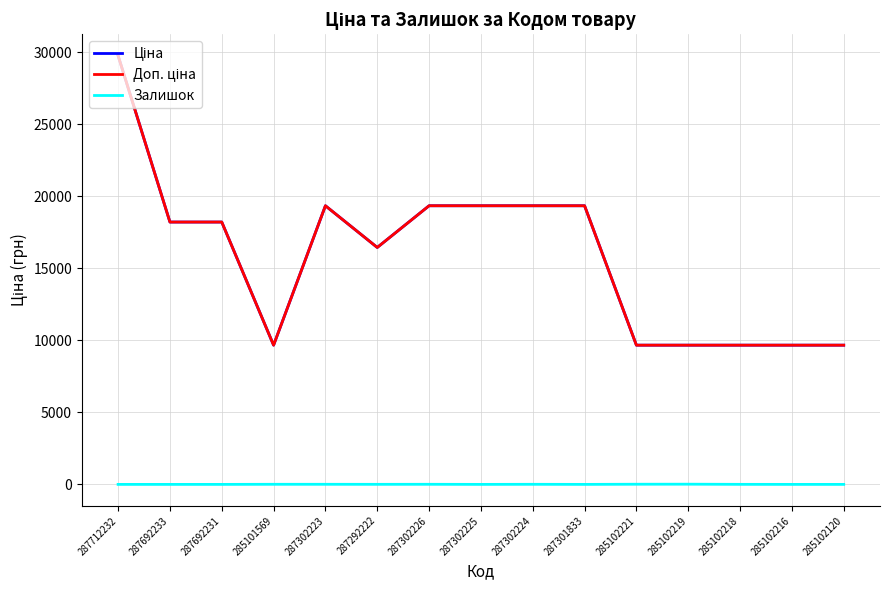

What is the difference between the Залишок values at 285102218 and 285102120?

3.0